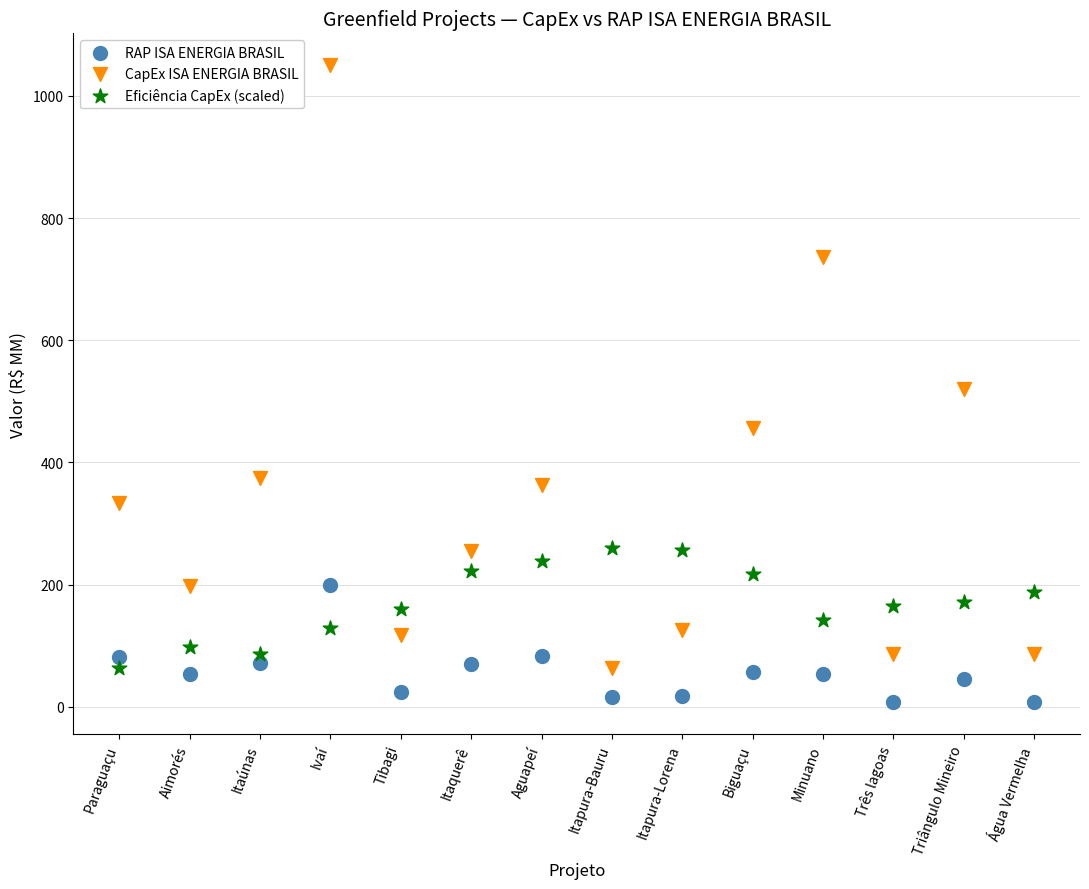

Which series reaches the minimum Y coordinate?

RAP ISA ENERGIA BRASIL